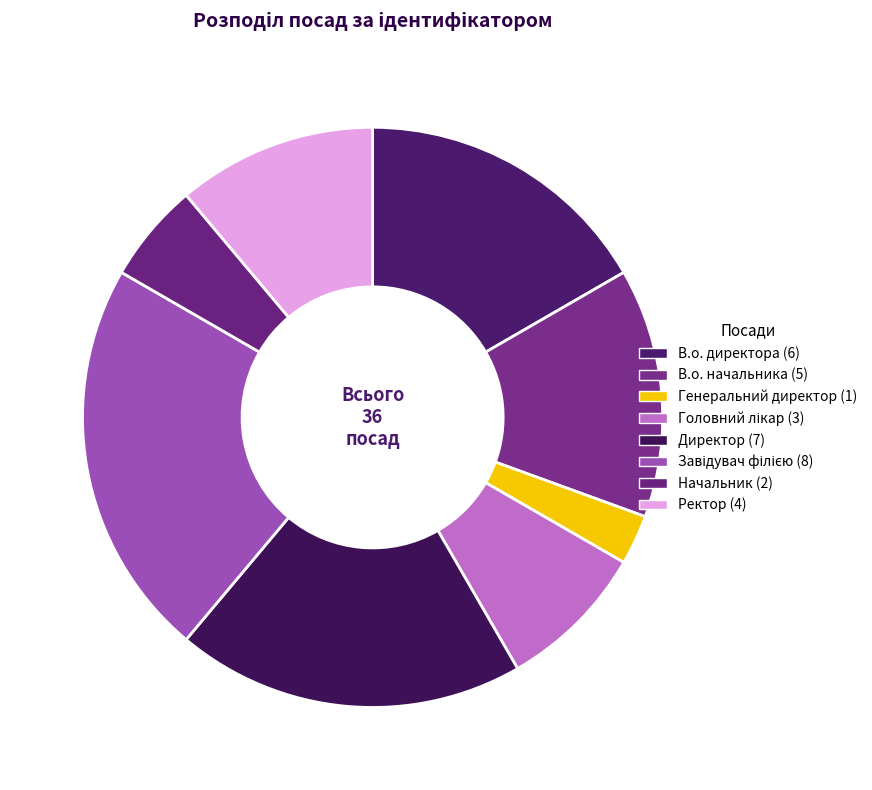

To the nearest percent, what is the difference between the largest and smallest slice percentages?

19%